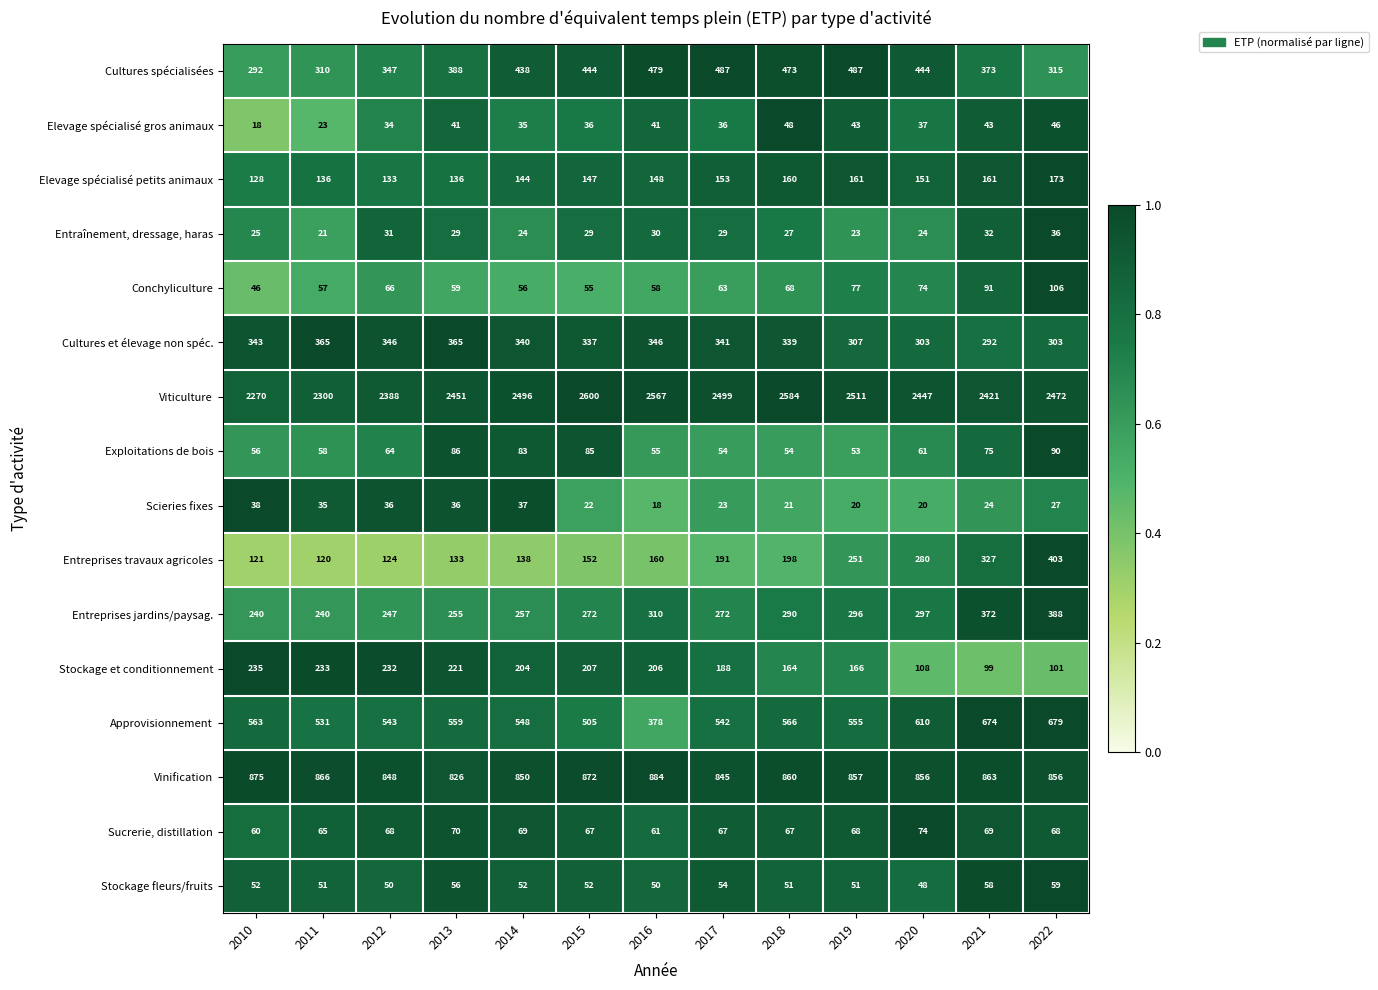

Which series changed the most between 2013 and 2022?

Entreprises travaux agricoles